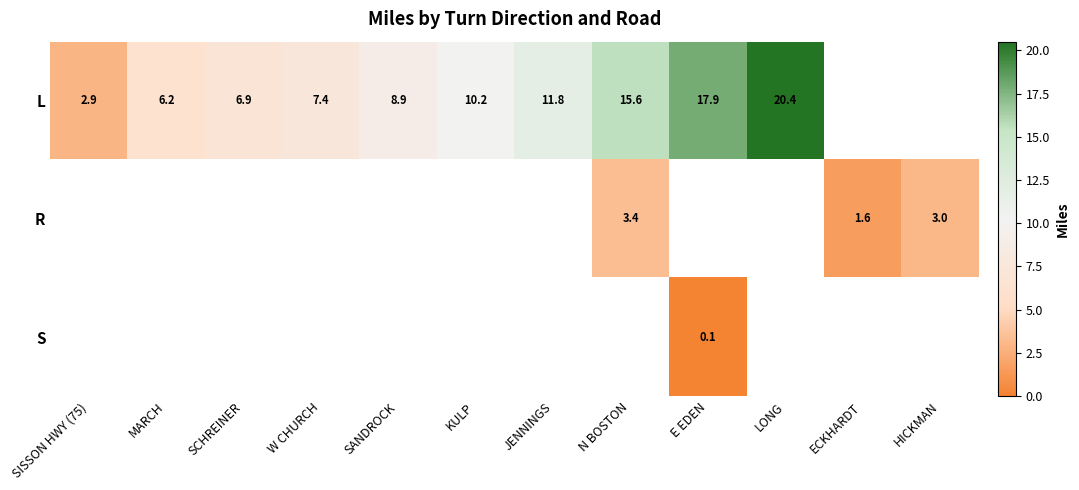

The value of L at SISSON HWY (75) is 2.9. True or false?

True